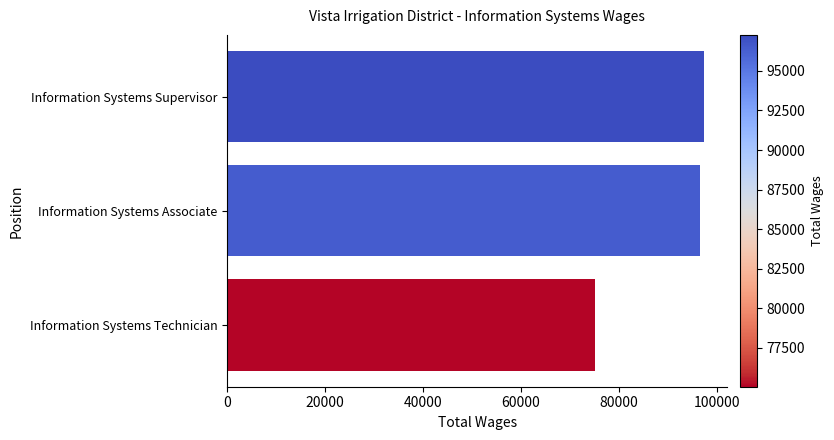

Is it true that the value at Information Systems Associate is 96461?

True